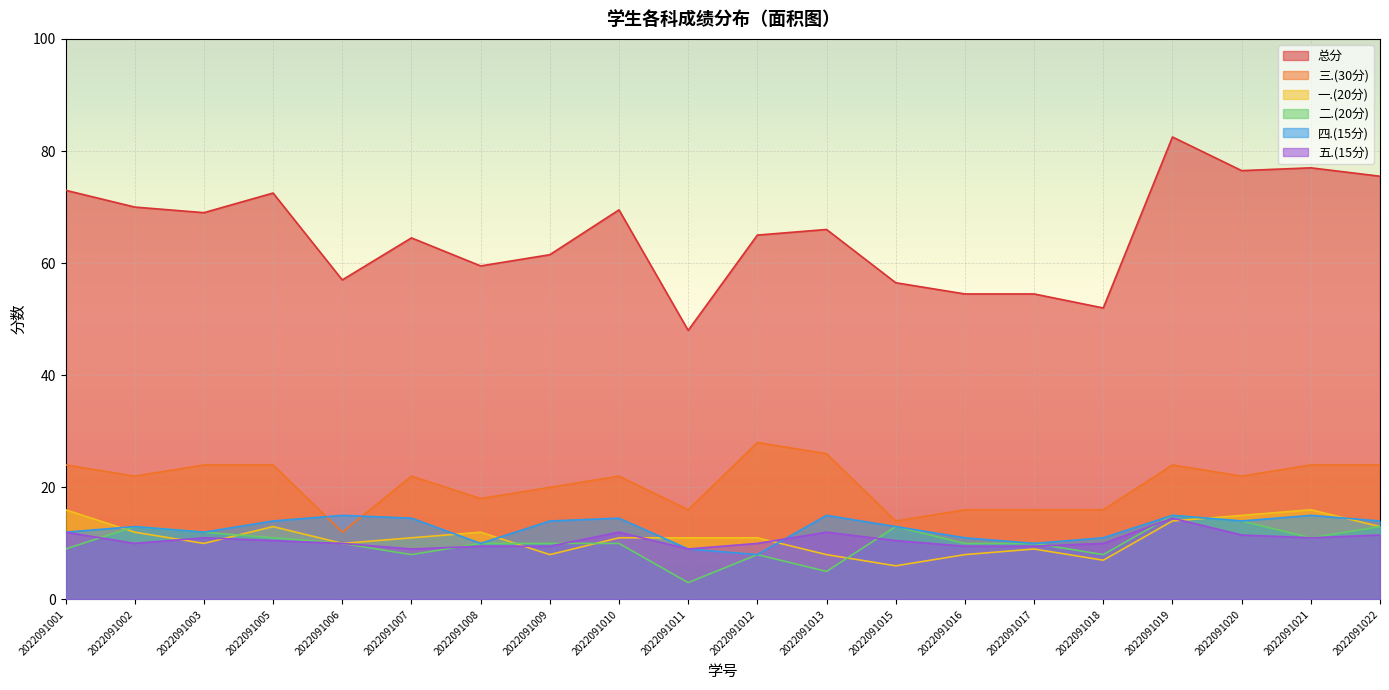

Reading left to right, transcribe all the data shown in this chart.

三.(30分): 2022091001=24.0	2022091002=22.0	2022091003=24.0	2022091005=24.0	2022091006=12.0	2022091007=22.0	2022091008=18.0	2022091009=20.0	2022091010=22.0	2022091011=16.0	2022091012=28.0	2022091013=26.0	2022091015=14.0	2022091016=16.0	2022091017=16.0	2022091018=16.0	2022091019=24.0	2022091020=22.0	2022091021=24.0	2022091022=24.0
一.(20分): 2022091001=16.0	2022091002=12.0	2022091003=10.0	2022091005=13.0	2022091006=10.0	2022091007=11.0	2022091008=12.0	2022091009=8.0	2022091010=11.0	2022091011=11.0	2022091012=11.0	2022091013=8.0	2022091015=6.0	2022091016=8.0	2022091017=9.0	2022091018=7.0	2022091019=14.0	2022091020=15.0	2022091021=16.0	2022091022=13.0
二.(20分): 2022091001=9.0	2022091002=13.0	2022091003=12.0	2022091005=11.0	2022091006=10.0	2022091007=8.0	2022091008=10.0	2022091009=10.0	2022091010=10.0	2022091011=3.0	2022091012=8.0	2022091013=5.0	2022091015=13.0	2022091016=10.0	2022091017=10.0	2022091018=8.0	2022091019=15.0	2022091020=14.0	2022091021=11.0	2022091022=13.0
四.(15分): 2022091001=12.0	2022091002=13.0	2022091003=12.0	2022091005=14.0	2022091006=15.0	2022091007=14.5	2022091008=10.0	2022091009=14.0	2022091010=14.5	2022091011=9.0	2022091012=8.0	2022091013=15.0	2022091015=13.0	2022091016=11.0	2022091017=10.0	2022091018=11.0	2022091019=15.0	2022091020=14.0	2022091021=15.0	2022091022=14.0
五.(15分): 2022091001=12.0	2022091002=10.0	2022091003=11.0	2022091005=10.5	2022091006=10.0	2022091007=9.0	2022091008=9.5	2022091009=9.5	2022091010=12.0	2022091011=9.0	2022091012=10.0	2022091013=12.0	2022091015=10.5	2022091016=9.5	2022091017=9.5	2022091018=10.0	2022091019=14.5	2022091020=11.5	2022091021=11.0	2022091022=11.5
总分: 2022091001=73.0	2022091002=70.0	2022091003=69.0	2022091005=72.5	2022091006=57.0	2022091007=64.5	2022091008=59.5	2022091009=61.5	2022091010=69.5	2022091011=48.0	2022091012=65.0	2022091013=66.0	2022091015=56.5	2022091016=54.5	2022091017=54.5	2022091018=52.0	2022091019=82.5	2022091020=76.5	2022091021=77.0	2022091022=75.5